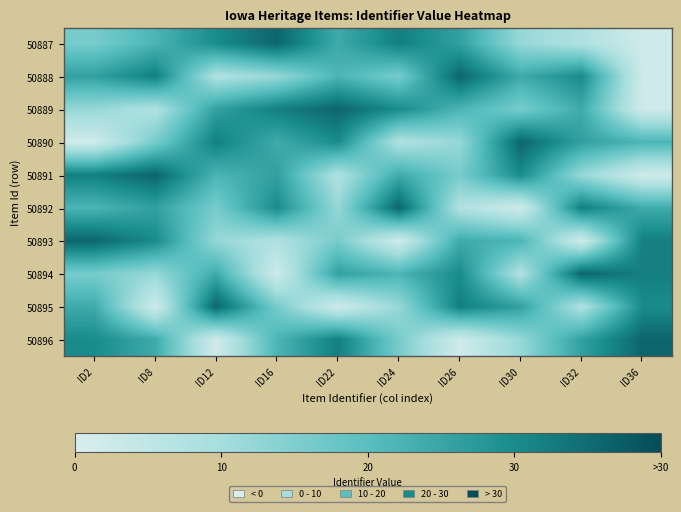

Reading left to right, transcribe all the data shown in this chart.

50887: ID2=16	ID8=22	ID12=30	ID16=36	ID22=24	ID24=32	ID26=26	ID30=12	ID32=8	ID36=2
50888: ID2=26	ID8=32	ID12=8	ID16=12	ID22=22	ID24=16	ID26=36	ID30=24	ID32=30	ID36=2
50889: ID2=12	ID8=8	ID12=26	ID16=32	ID22=36	ID24=30	ID26=22	ID30=16	ID32=24	ID36=2
50890: ID2=2	ID8=16	ID12=32	ID16=24	ID22=30	ID24=8	ID26=12	ID30=36	ID32=26	ID36=22
50891: ID2=32	ID8=36	ID12=22	ID16=26	ID22=8	ID24=24	ID26=16	ID30=30	ID32=12	ID36=2
50892: ID2=22	ID8=26	ID12=16	ID16=30	ID22=12	ID24=36	ID26=8	ID30=2	ID32=32	ID36=24
50893: ID2=36	ID8=30	ID12=12	ID16=8	ID22=16	ID24=2	ID26=24	ID30=22	ID32=2	ID36=32
50894: ID2=16	ID8=12	ID12=24	ID16=2	ID22=26	ID24=22	ID26=30	ID30=8	ID32=36	ID36=32
50895: ID2=24	ID8=2	ID12=36	ID16=16	ID22=2	ID24=12	ID26=32	ID30=26	ID32=8	ID36=30
50896: ID2=30	ID8=24	ID12=2	ID16=22	ID22=32	ID24=16	ID26=2	ID30=12	ID32=26	ID36=36